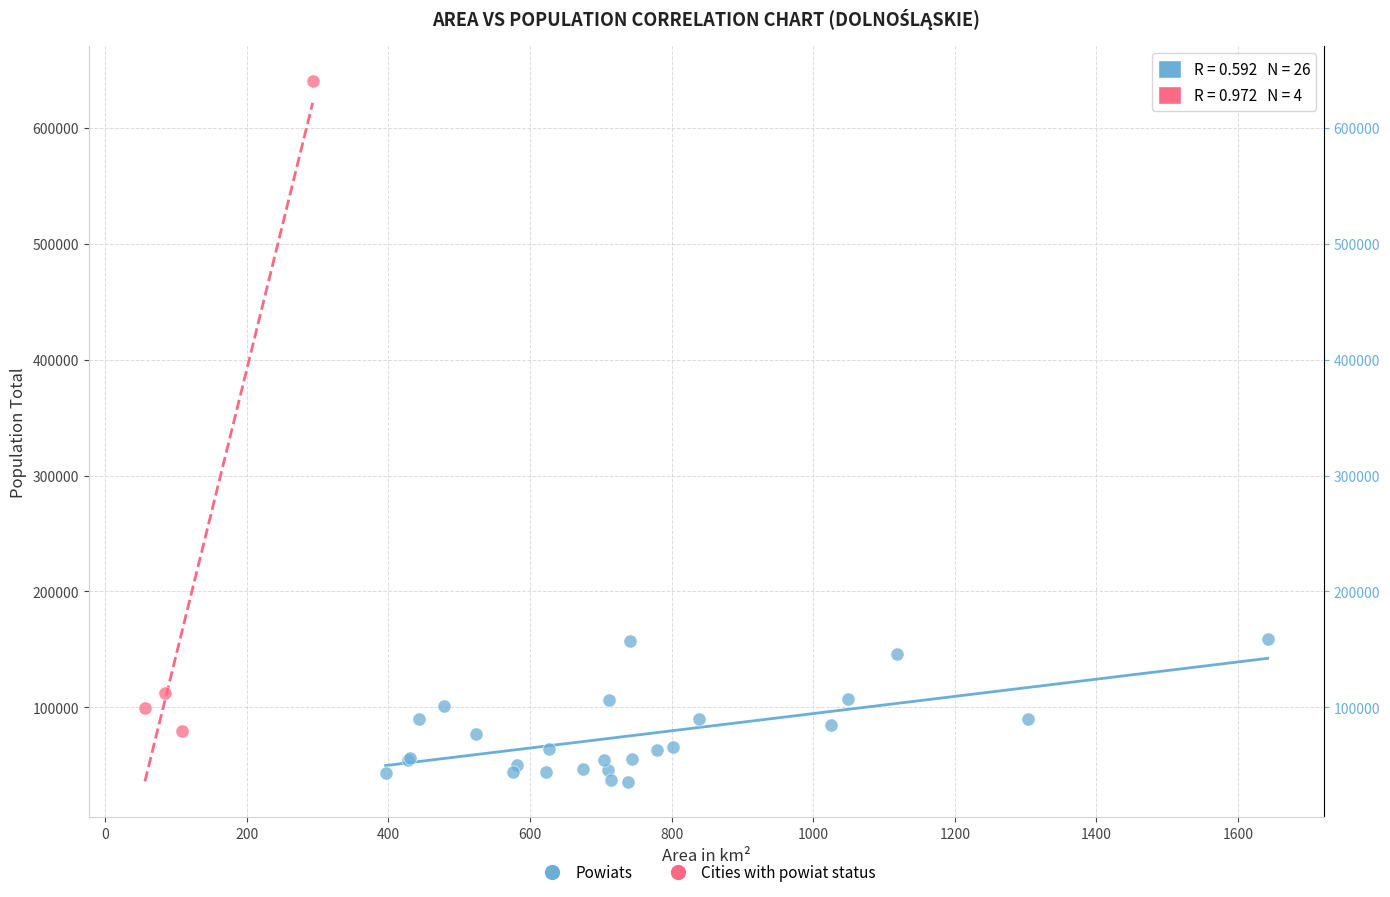

Which series has the largest Y range (max minus min)?

Cities with powiat status